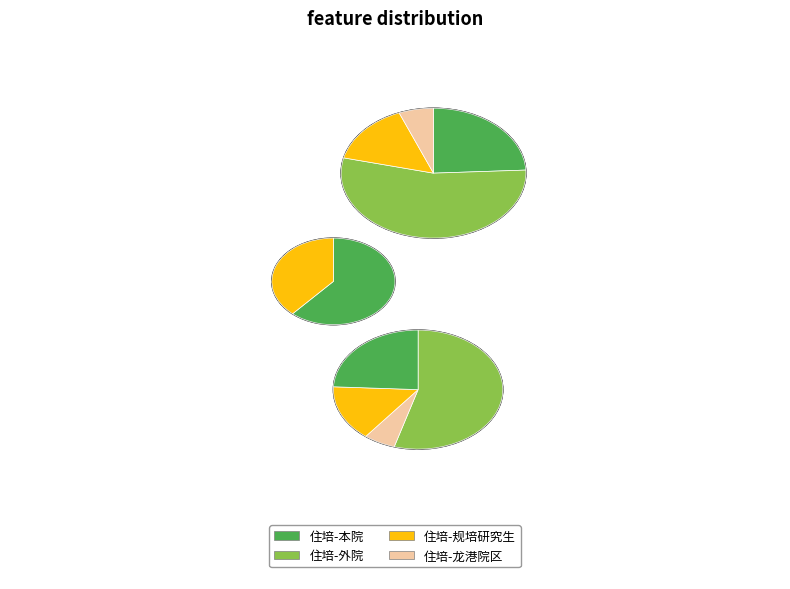

To the nearest percent, what percentage of the pie is 住培-龙港院区?

6%